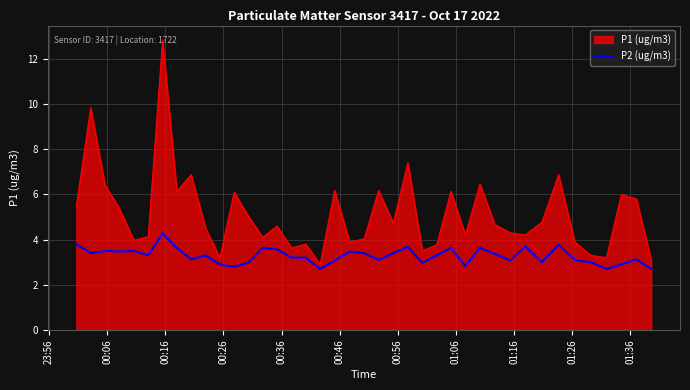

Rank the series by their maximum value, from highest to lowest.

P1 (ug/m3), P2 (ug/m3)